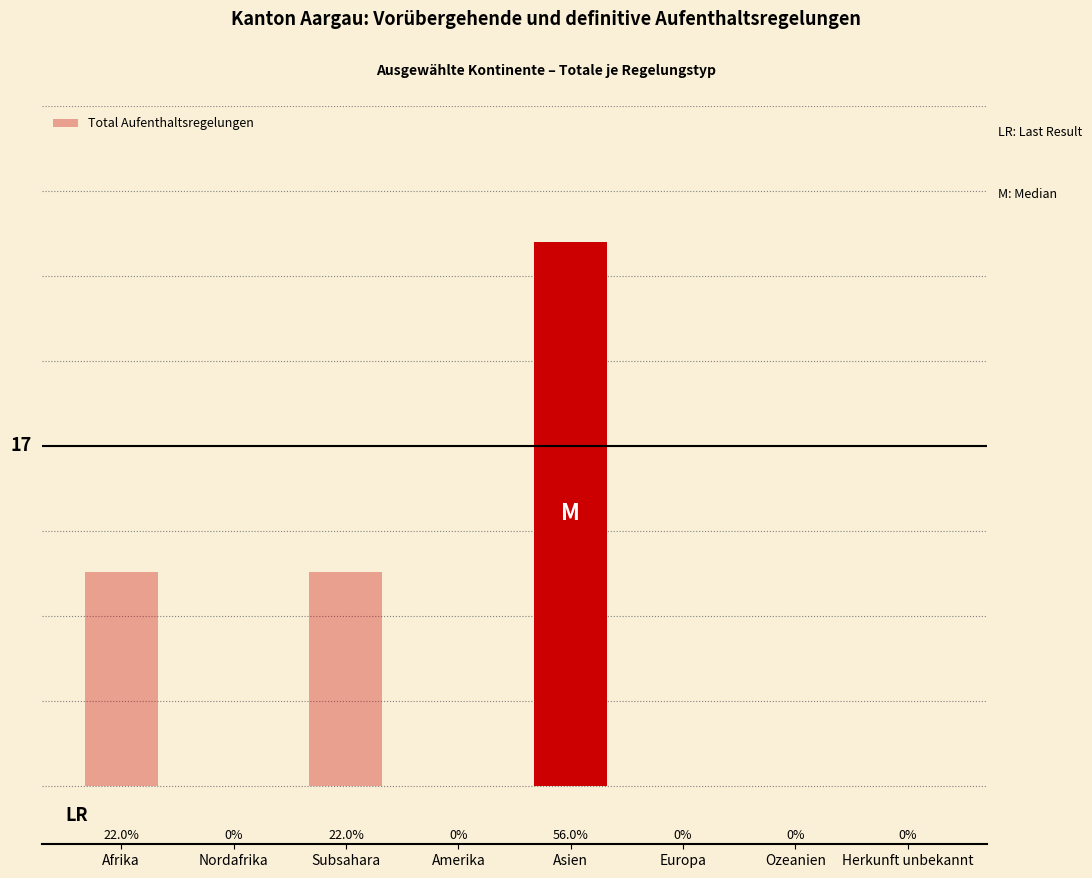

Between Asien and Subsahara, which is larger?

Asien